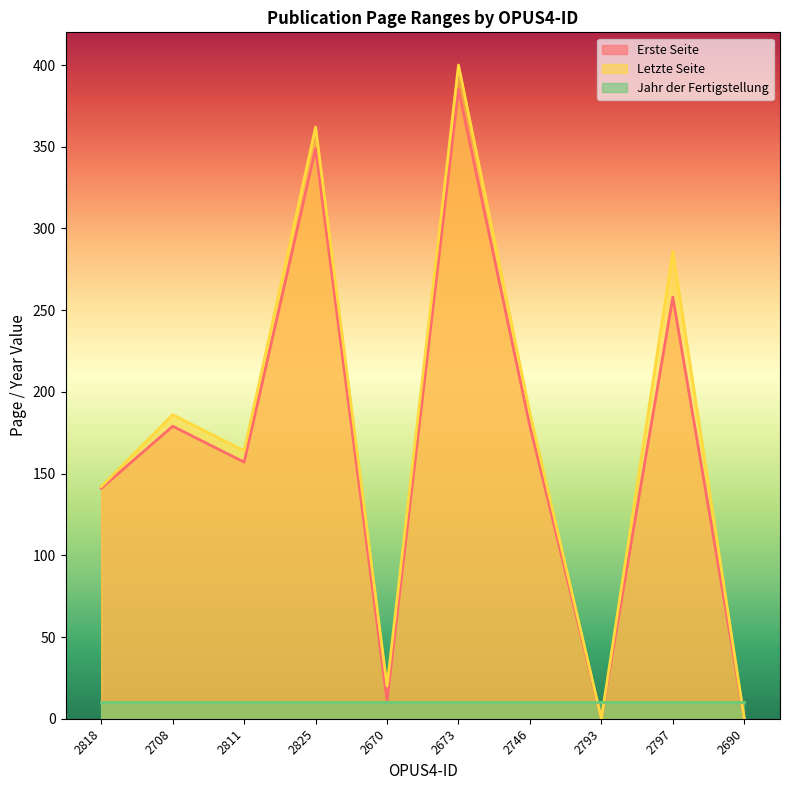

Which series changed the most between 2708 and 2673?

Letzte Seite